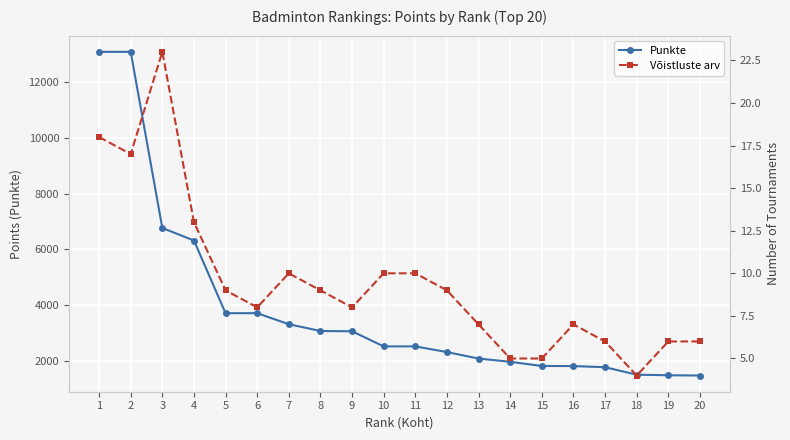

List the series in order of their overall mean, lowest first.

Võistluste arv, Punkte